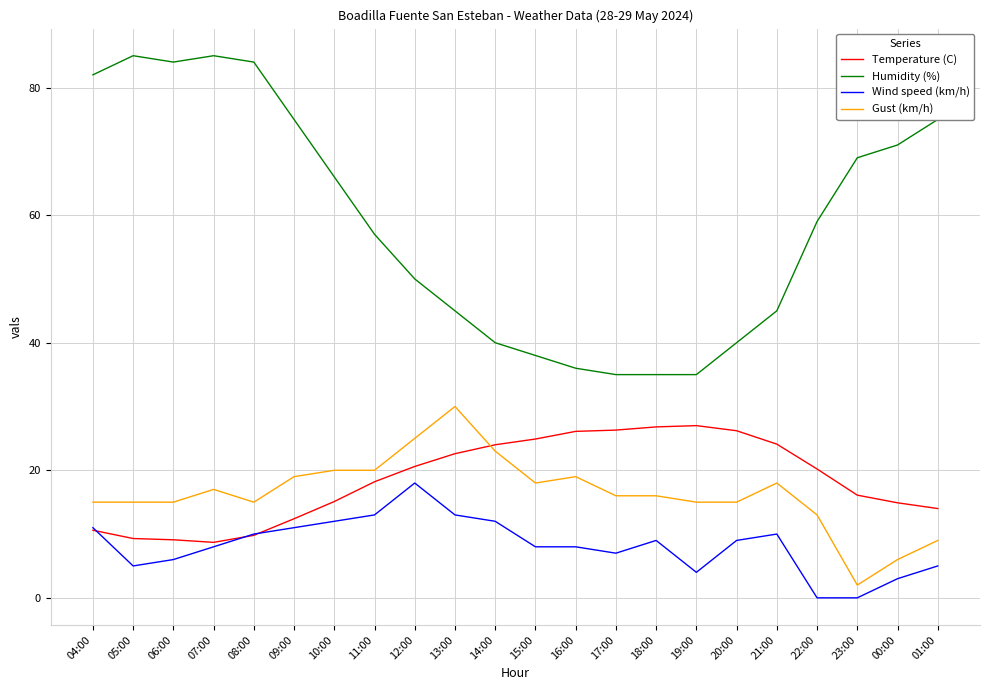

What is the difference between the highest and lowest values at 12:00?

32.0